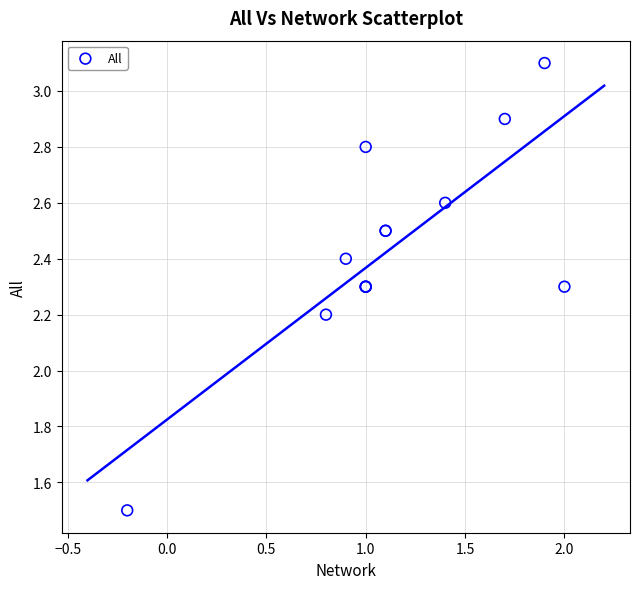

What Y value in the scatter plot is closest to 2?

2.2